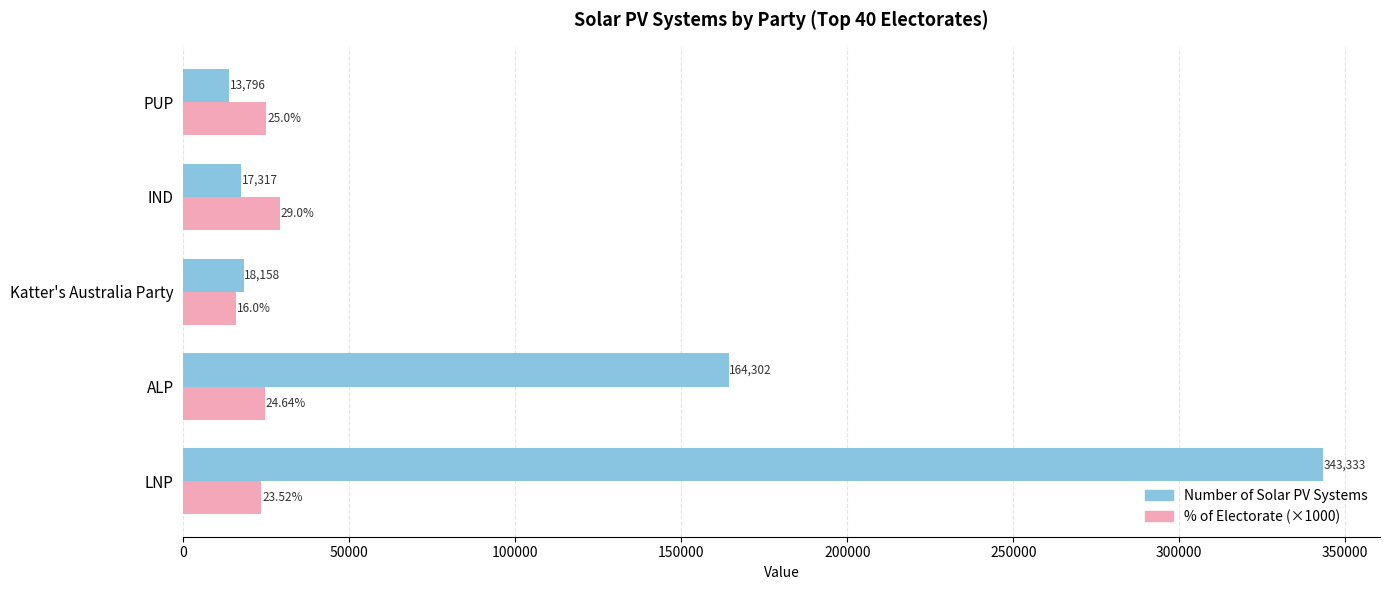

Which series has the largest range (max minus min)?

Number of Solar PV Systems